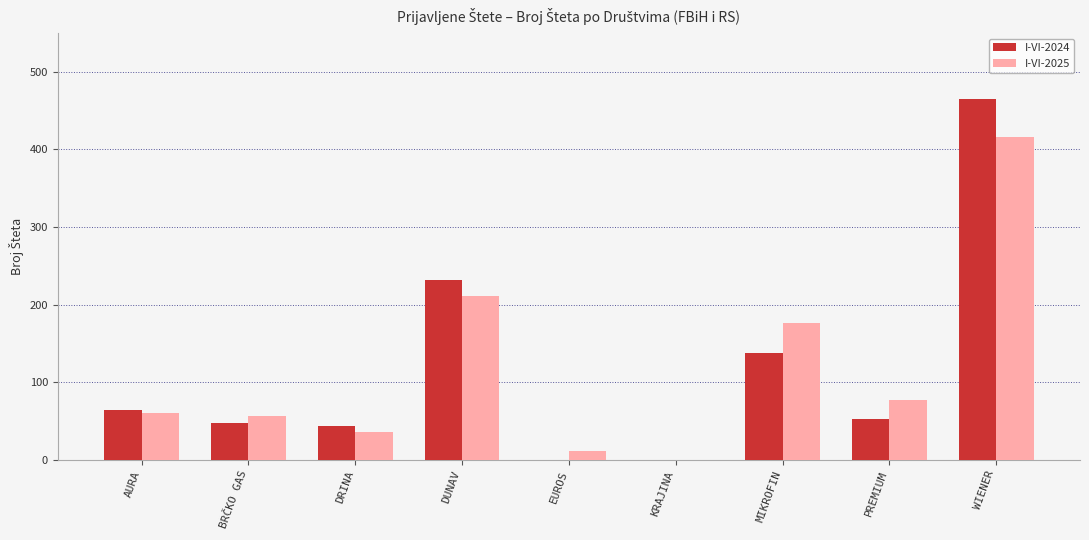

At which category is the sum across all series the highest?

WIENER